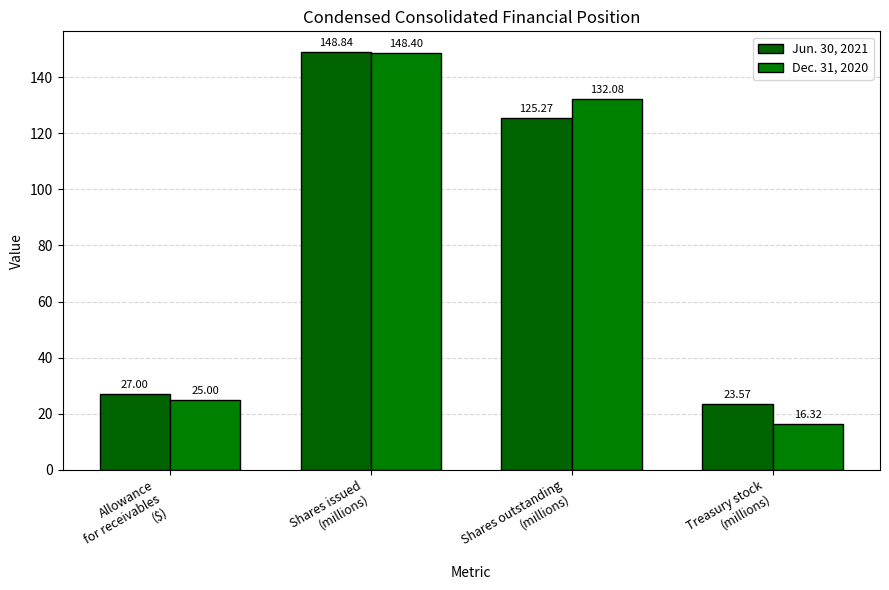

What is the maximum value for Dec. 31, 2020?

148.4